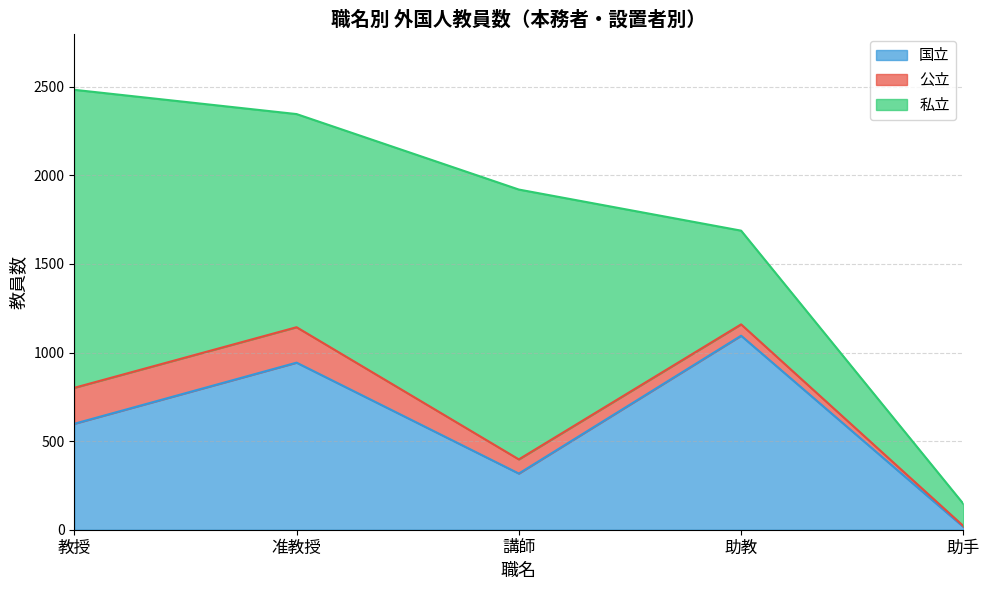

Rank the categories by 国立 value from highest to lowest.

助教, 准教授, 教授, 講師, 助手